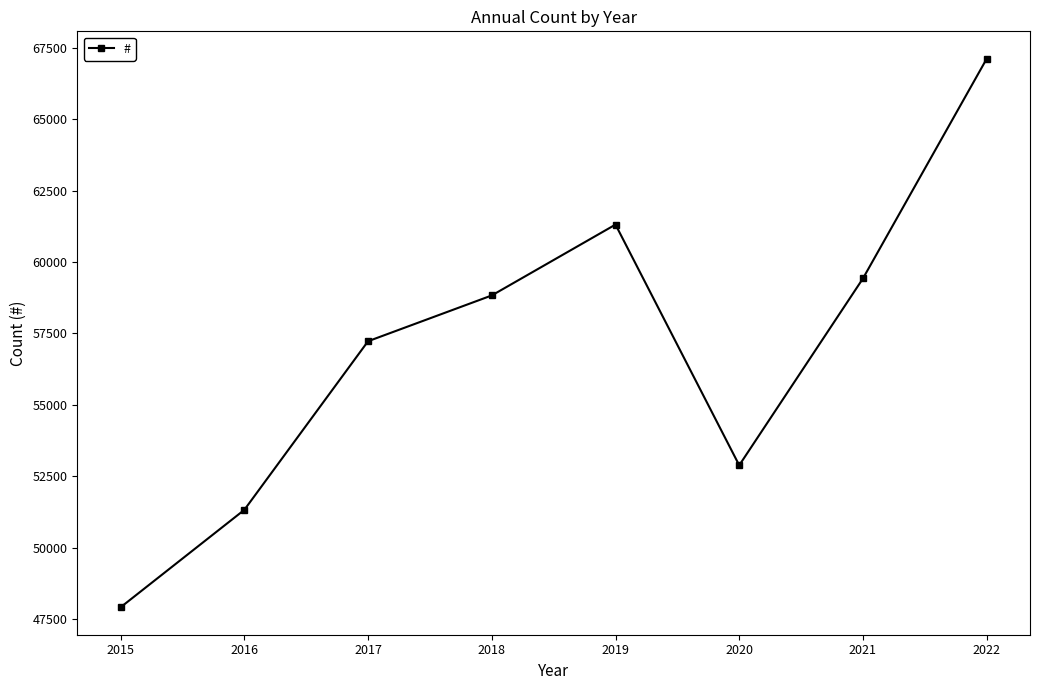

Rank the categories by value from lowest to highest.

2015, 2016, 2020, 2017, 2018, 2021, 2019, 2022